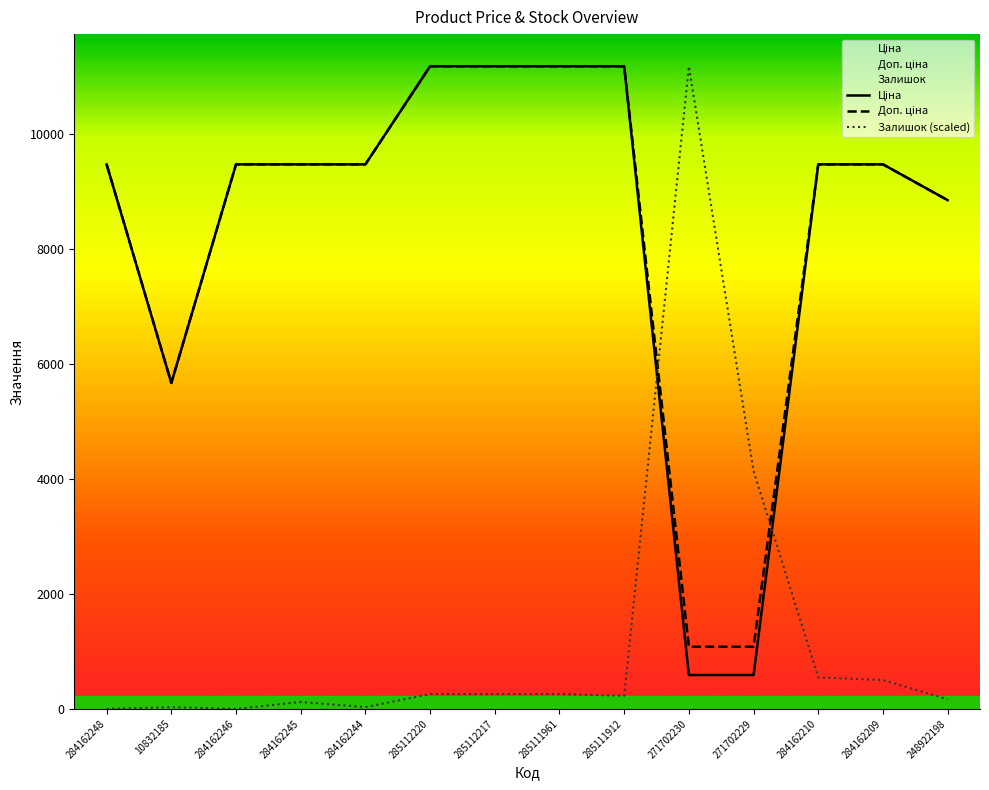

Where do Ціна and Залишок first cross each other?

285111912 and 271702230